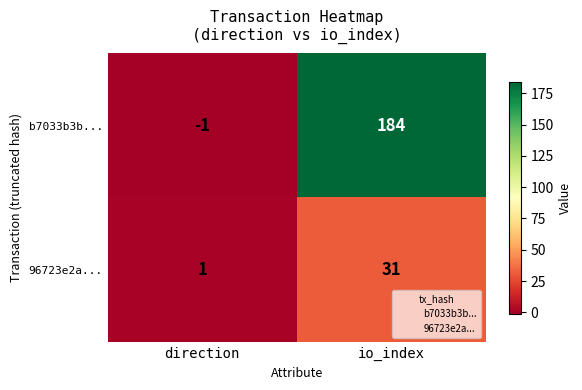

List the labels in order of b7033b3b... value, largest first.

io_index, direction